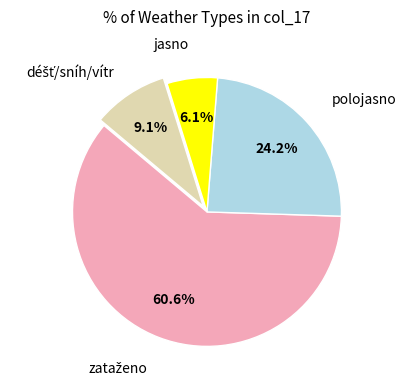

Is it true that jasno is 6% of the pie?

True